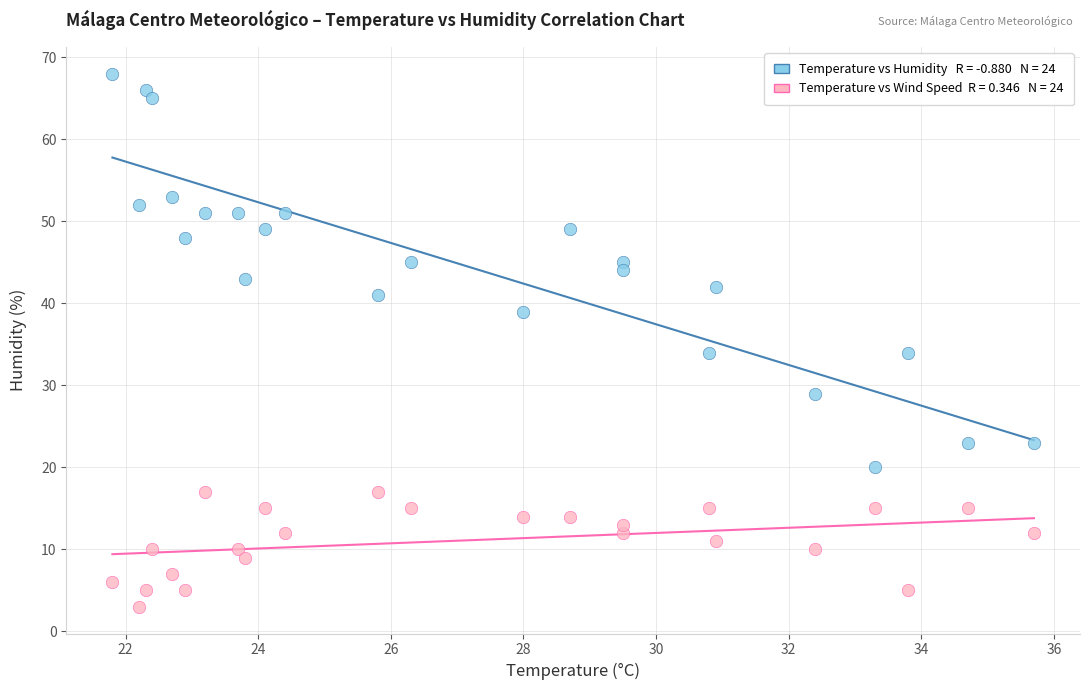

Across all data points, what is the range of Y values (max minus min)?

65